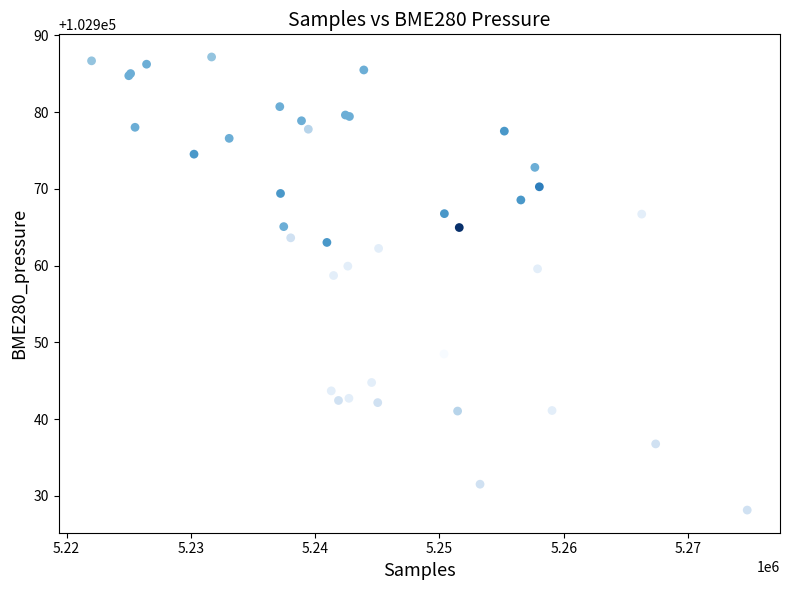

What Y value in the scatter plot is closest to 102957?

102958.7